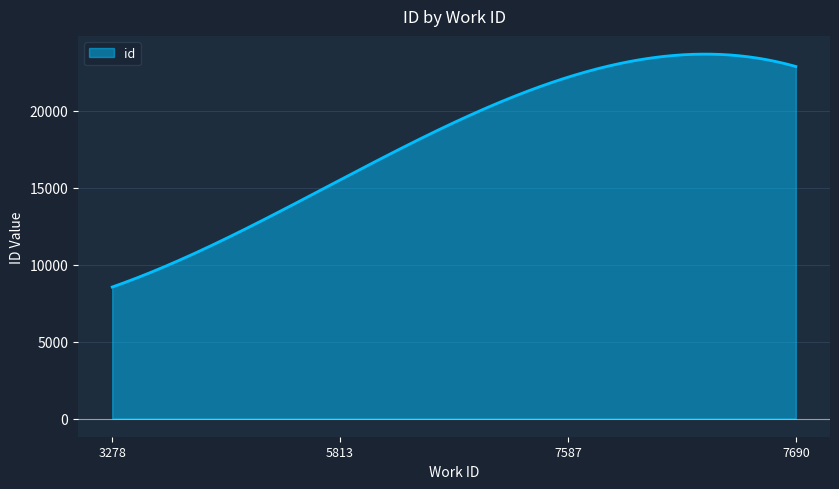

What is the minimum value shown in the chart?

8539.0